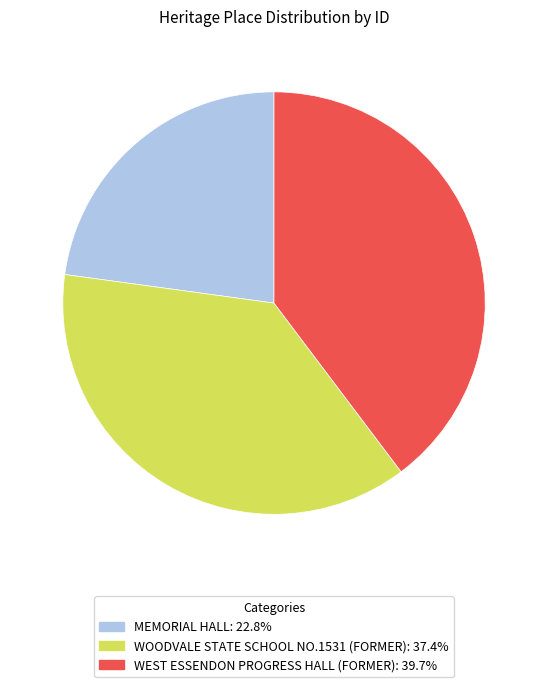

Does any single category account for the majority?

No